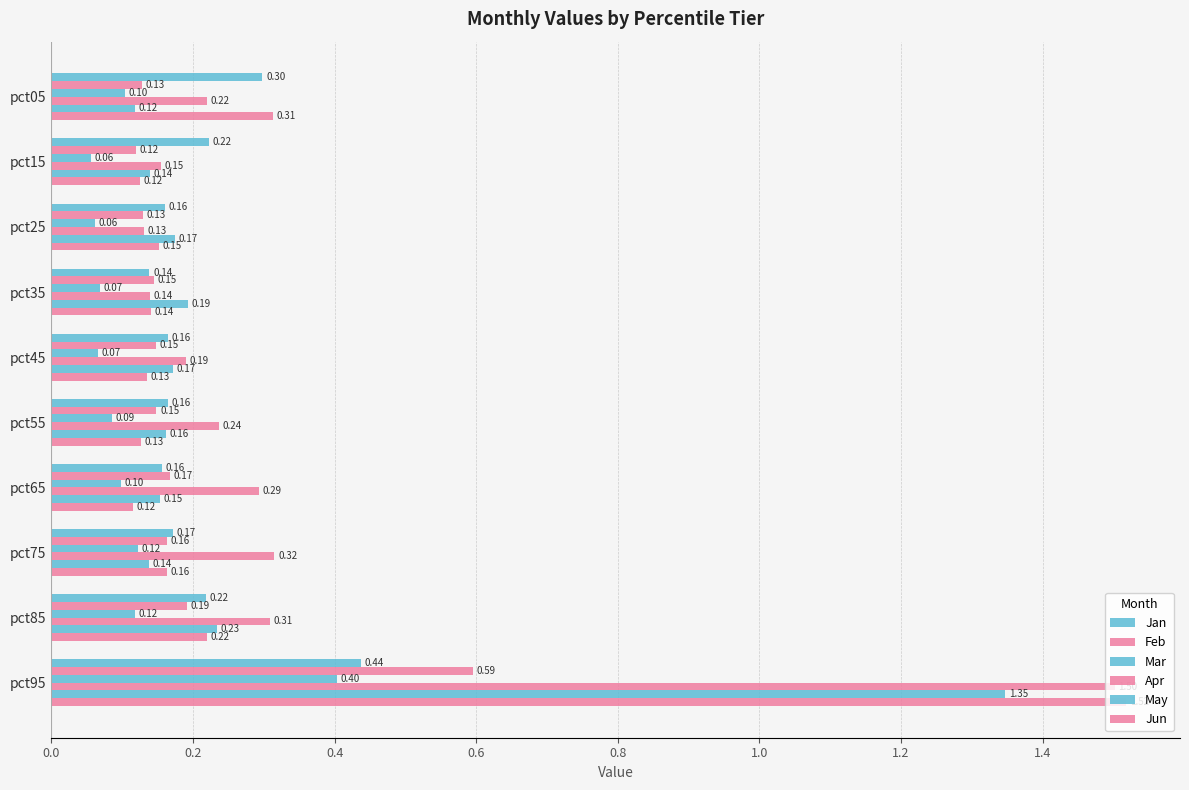

Count the number of categories in the chart.

10